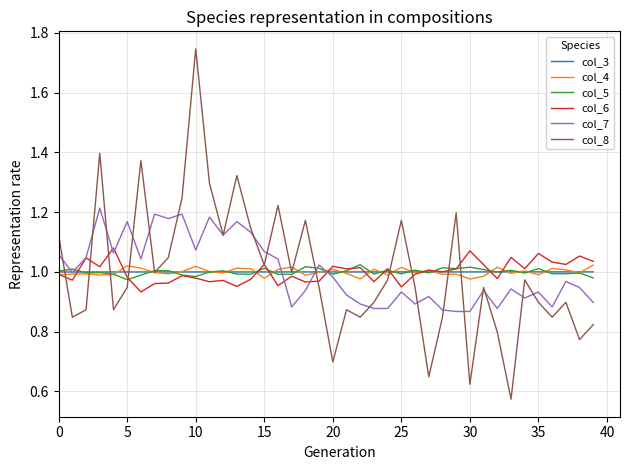

Which series has the widest spread of values?

col_8